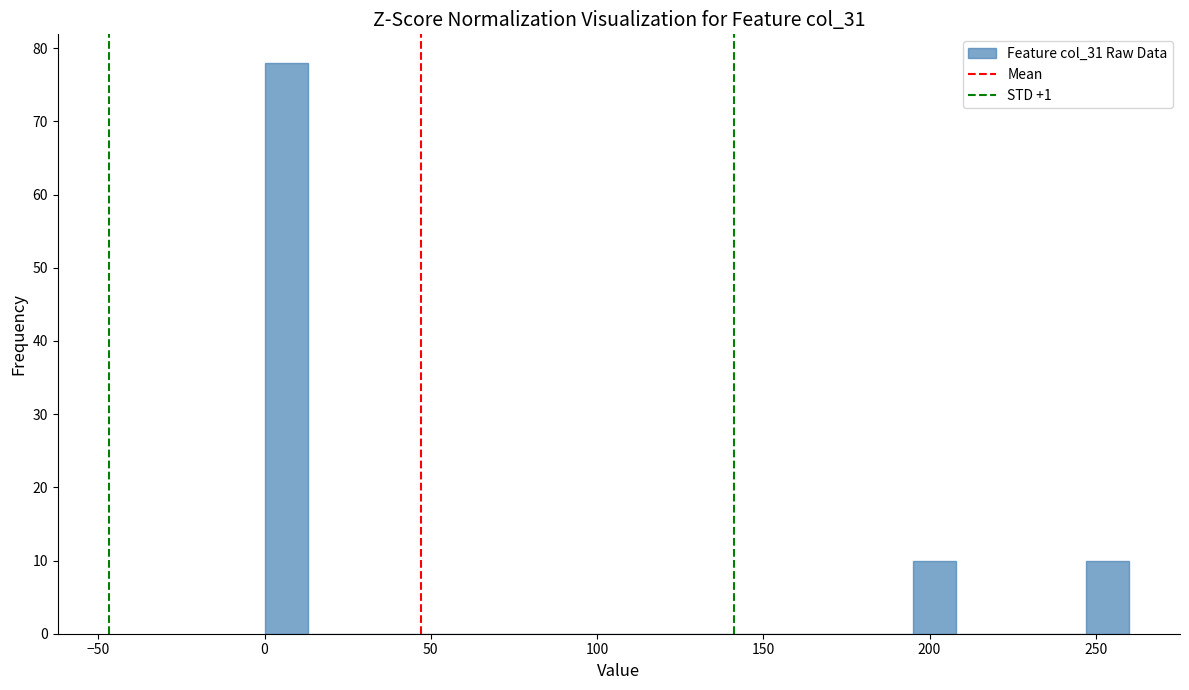

Around what value on the x-axis is the tallest bar? Give the approximate position of its centre, as read against the axis.

5